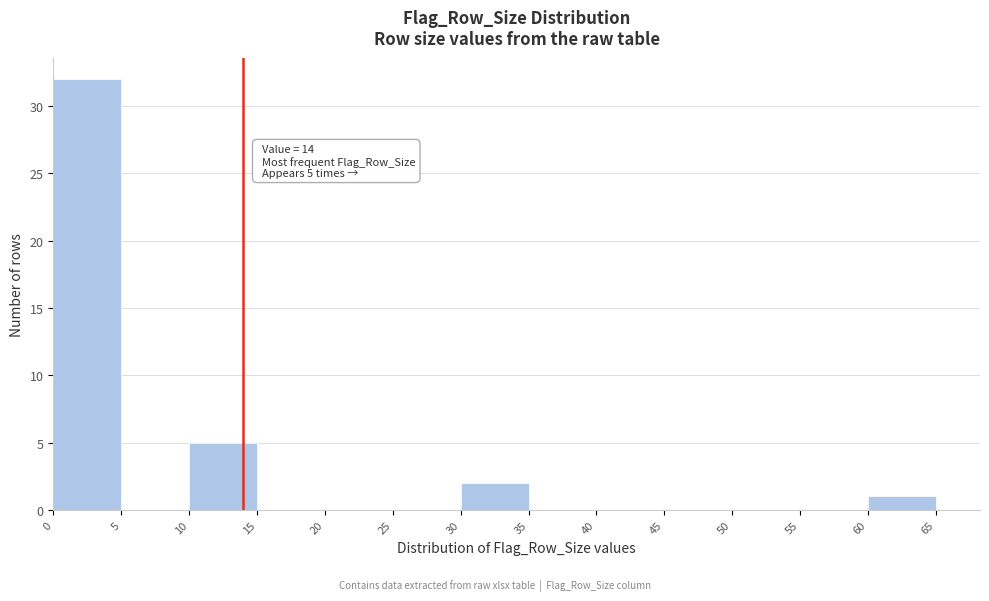

Over which range of the x-axis is the bar tallest?

0 to 5